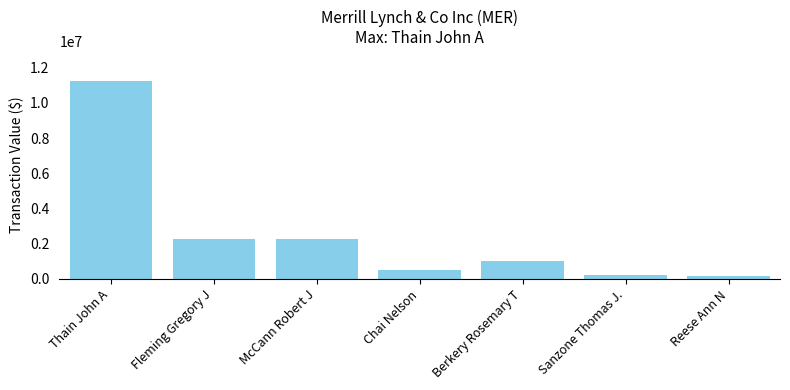

What is the label of the 6th bar from the left?

Sanzone Thomas J.